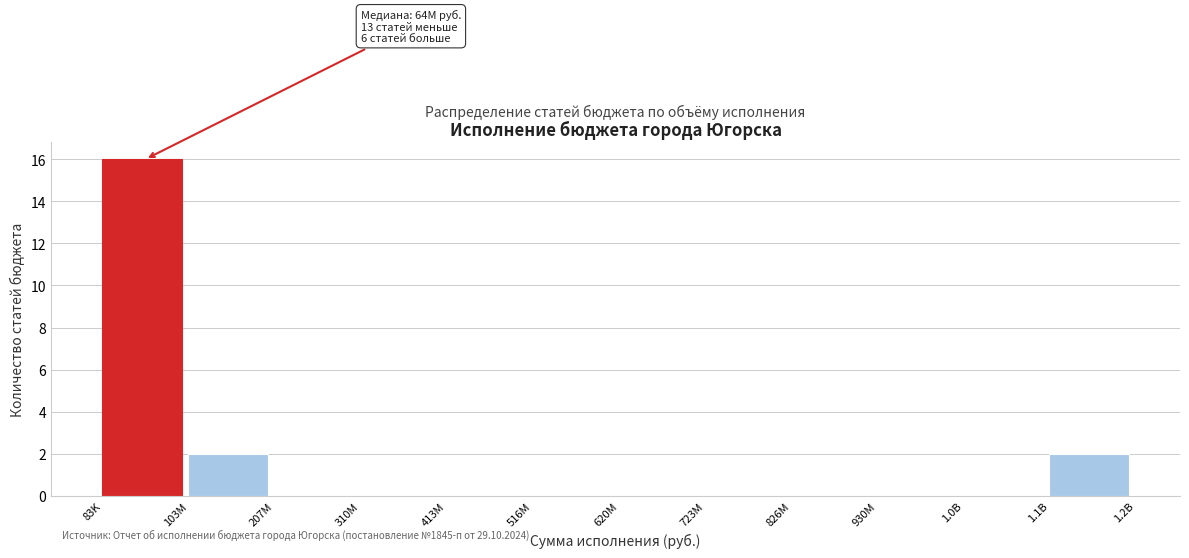

Reading left to right, what are all the values shown in this chart?

83K=16	103M=2	207M=0	310M=0	413M=0	516M=0	620M=0	723M=0	826M=0	930M=0	1.0B=0	1.1B=2